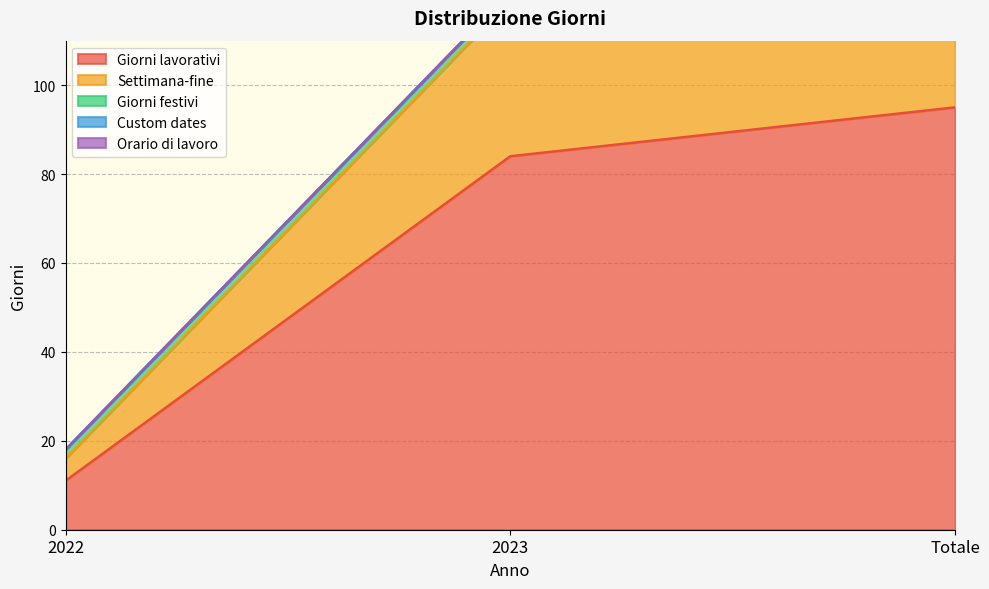

True or false: Giorni lavorativi has a value of 11 at 2022.

True